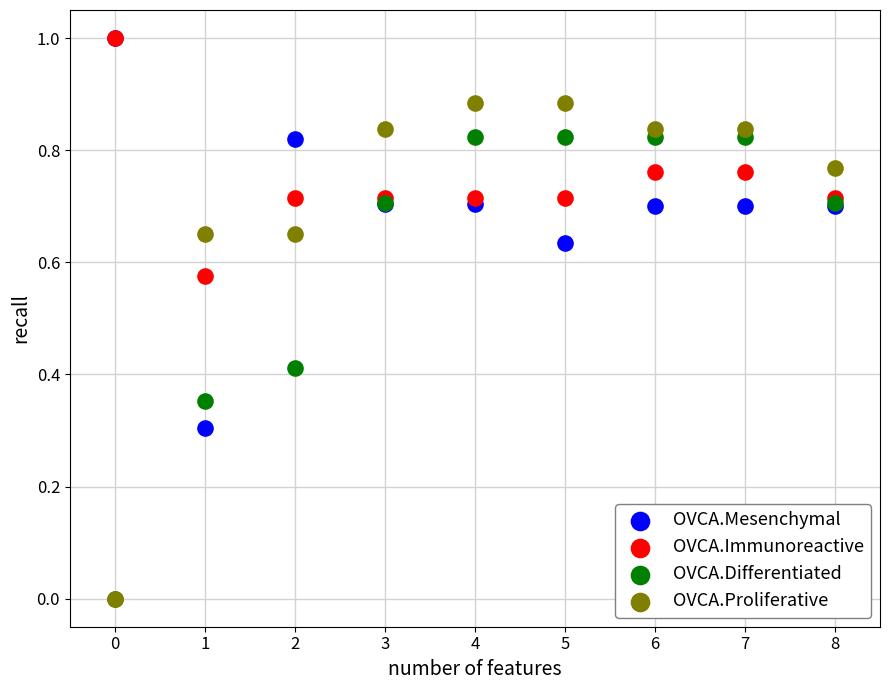

What are all the series names shown in the legend?

OVCA.Mesenchymal, OVCA.Immunoreactive, OVCA.Differentiated, OVCA.Proliferative